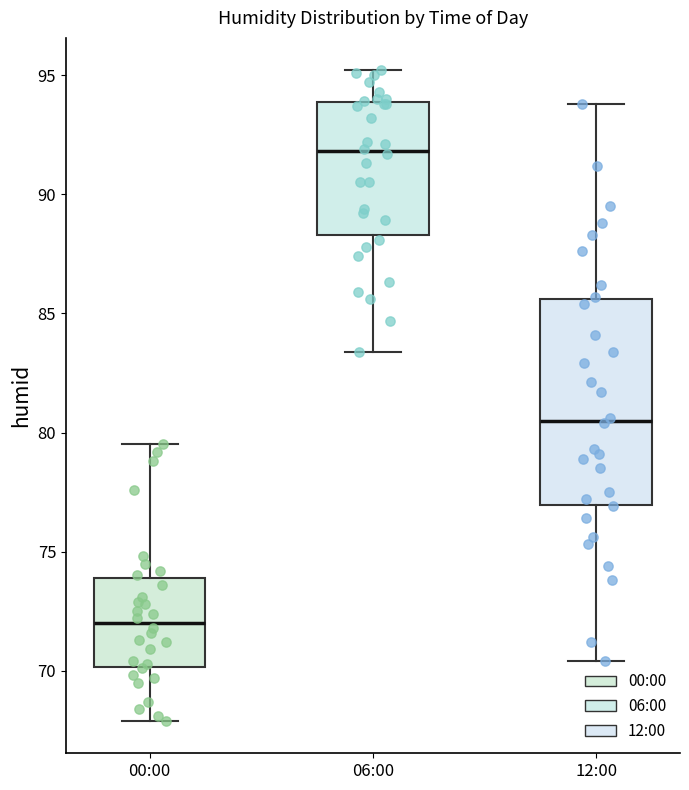

Which box is the tallest, from its lower edge to its upper edge?

12:00